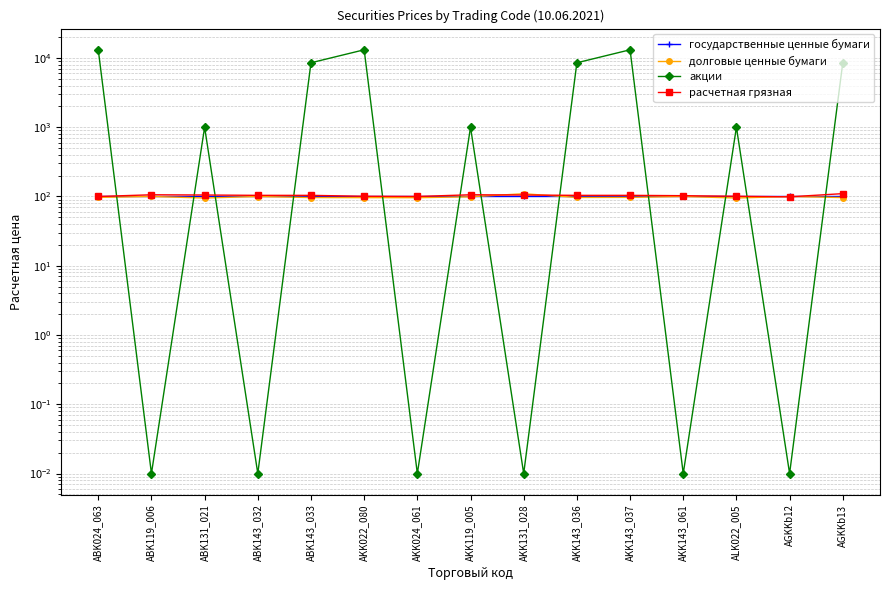

What position from the left is ABK131_021?

3